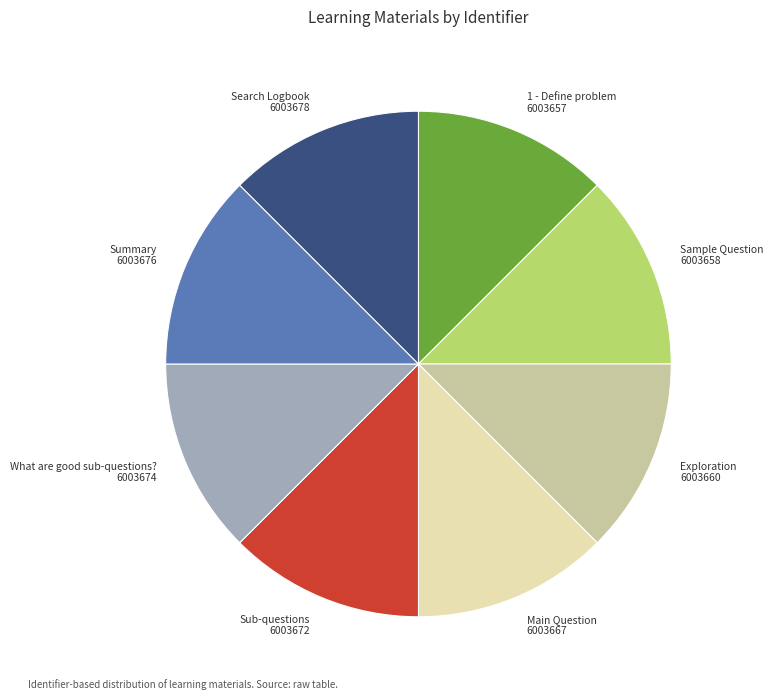

The Sub-questions 6003672 slice represents 13% of the pie. True or false?

True